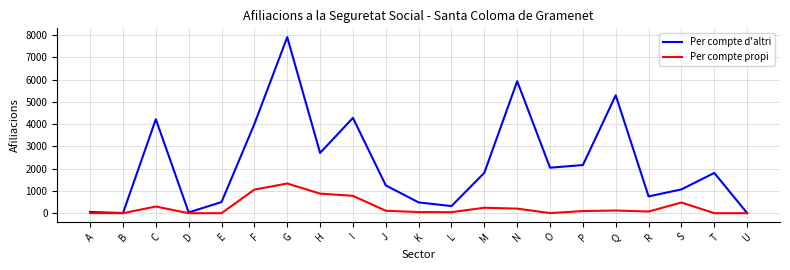

At L, list the series in order from smallest to largest.

Per compte propi, Per compte d'altri